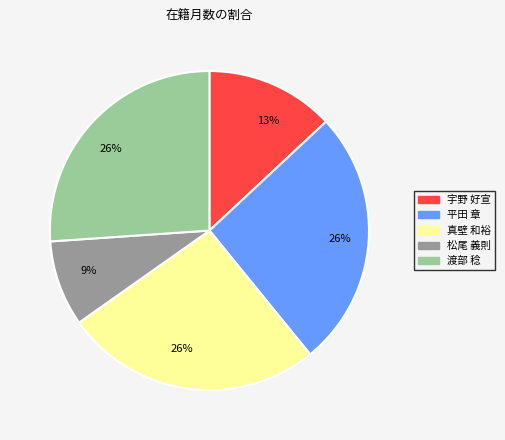

Do 松尾 義則 and 真壁 和裕 together represent more than half of the pie?

No